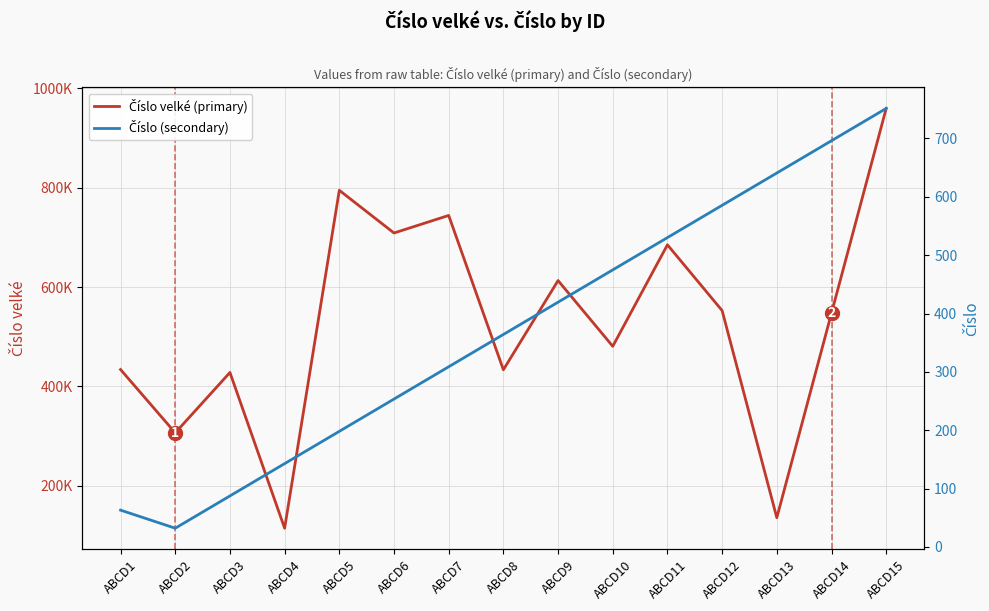

Does the chart display data point markers on the line(s)?

No